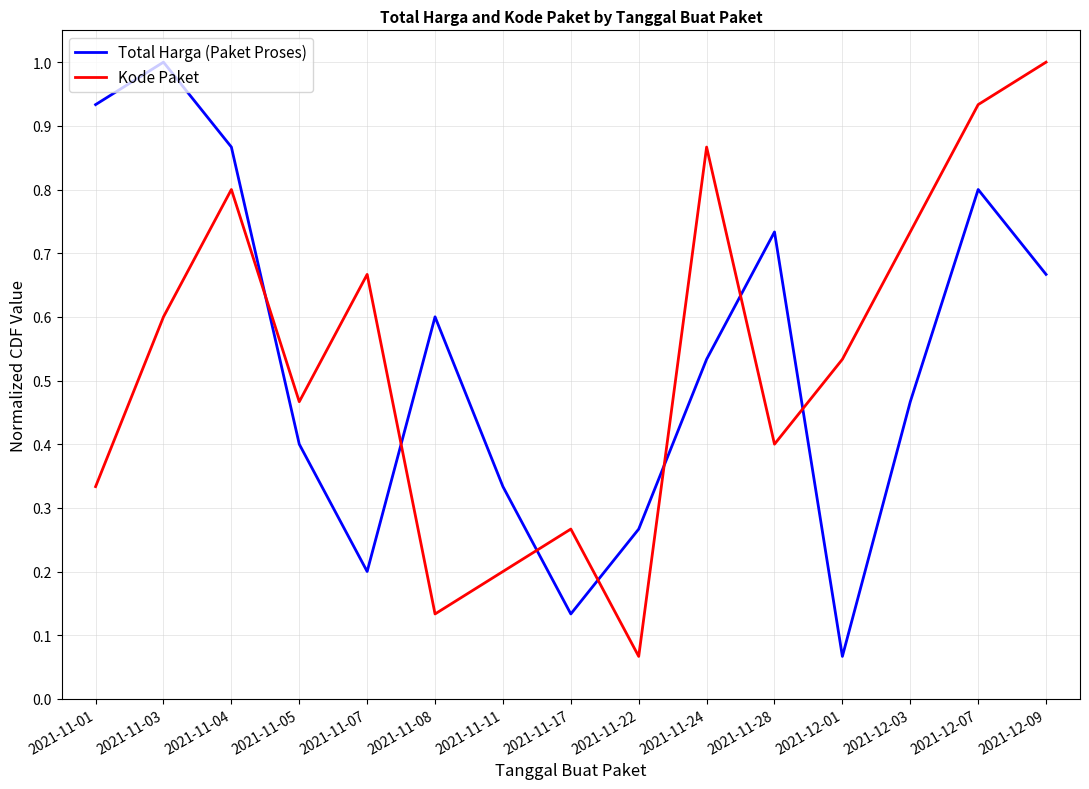

How many lines are shown in the chart?

2